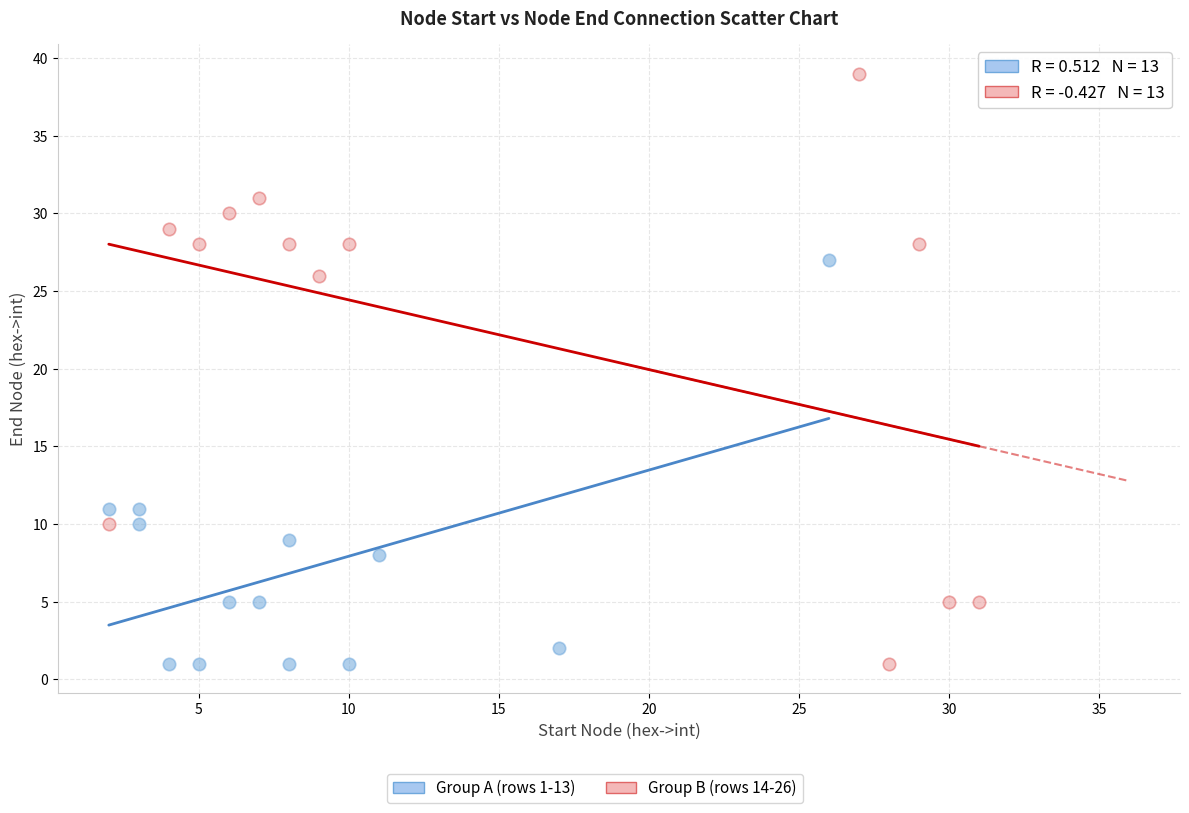

Which series has the largest Y range (max minus min)?

Group B (rows 14-26)